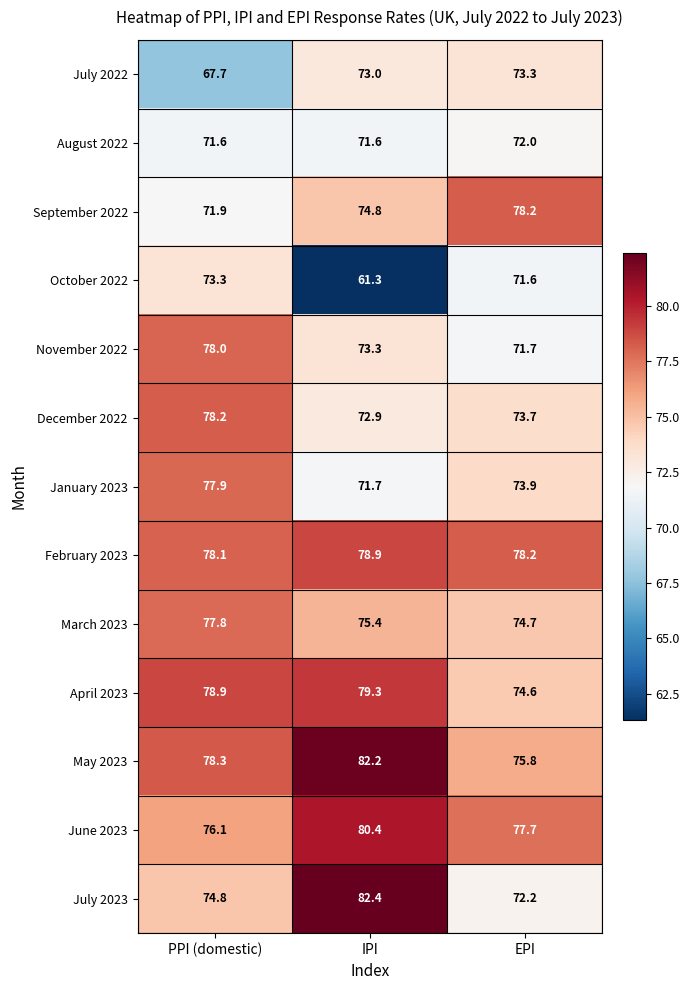

What is the sum of the September 2022 values at EPI and PPI (domestic)?

150.1